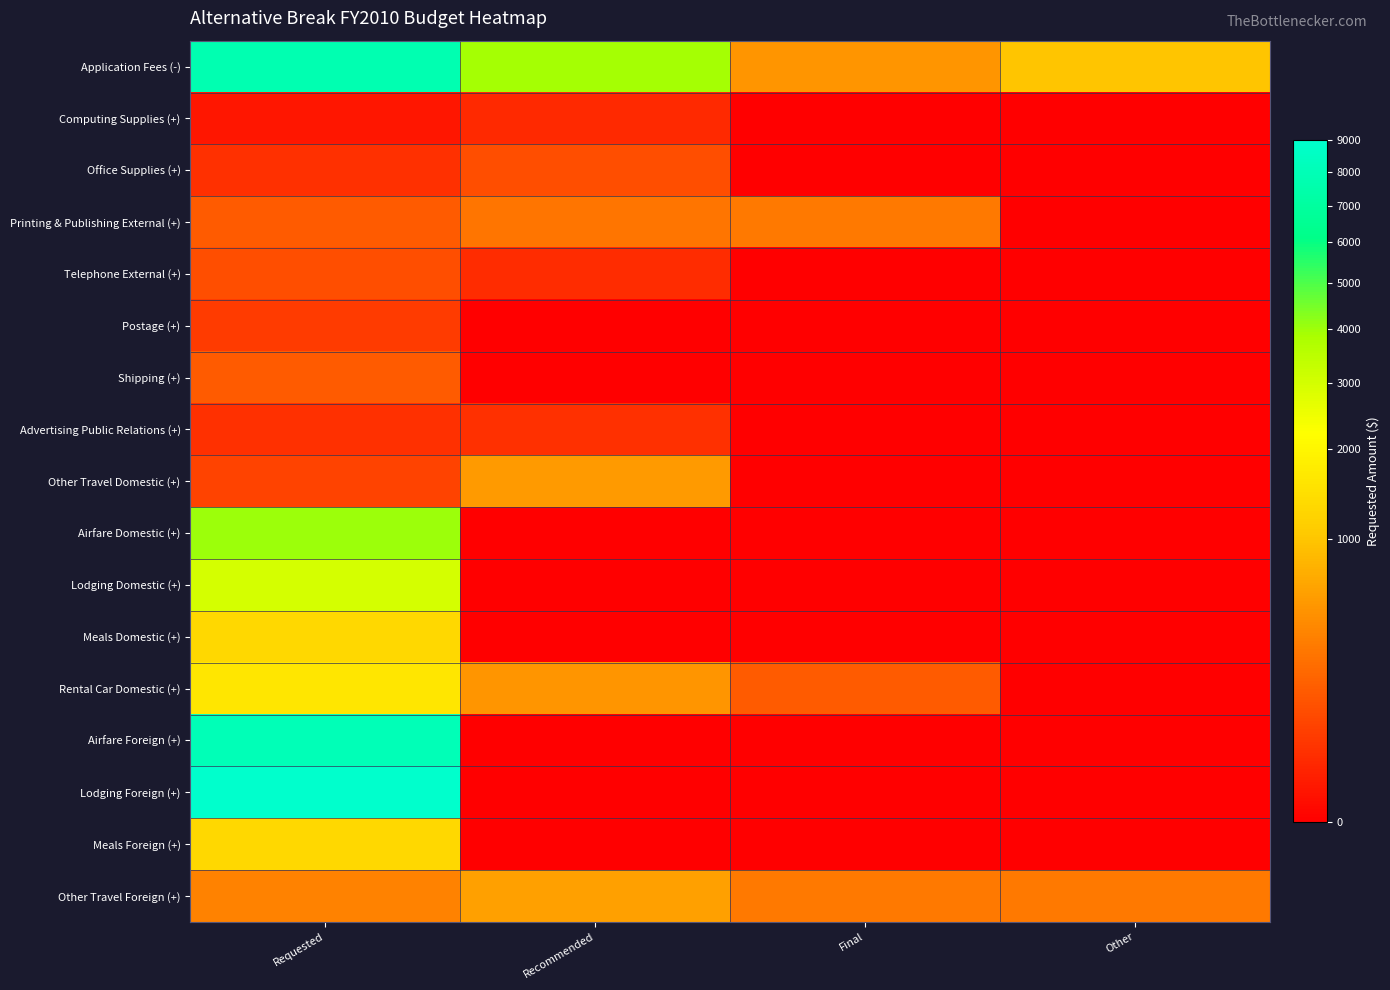

Reading left to right, extract all data points from this chart.

Application Fees (-): Requested=7800	Recommended=3900	Final=500	Other=1000
Computing Supplies (+): Requested=5	Recommended=20	Final=0	Other=0
Office Supplies (+): Requested=30	Recommended=100	Final=0	Other=0
Printing & Publishing External (+): Requested=150	Recommended=280	Final=300	Other=0
Telephone External (+): Requested=100	Recommended=25	Final=0	Other=0
Postage (+): Requested=50	Recommended=0	Final=0	Other=0
Shipping (+): Requested=150	Recommended=0	Final=0	Other=0
Advertising Public Relations (+): Requested=30	Recommended=30	Final=0	Other=0
Other Travel Domestic (+): Requested=70	Recommended=550	Final=0	Other=0
Airfare Domestic (+): Requested=4000	Recommended=0	Final=0	Other=0
Lodging Domestic (+): Requested=3000	Recommended=0	Final=0	Other=0
Meals Domestic (+): Requested=1300	Recommended=0	Final=0	Other=0
Rental Car Domestic (+): Requested=1600	Recommended=500	Final=150	Other=0
Airfare Foreign (+): Requested=8000	Recommended=0	Final=0	Other=0
Lodging Foreign (+): Requested=9000	Recommended=0	Final=0	Other=0
Meals Foreign (+): Requested=1300	Recommended=0	Final=0	Other=0
Other Travel Foreign (+): Requested=360	Recommended=600	Final=300	Other=300